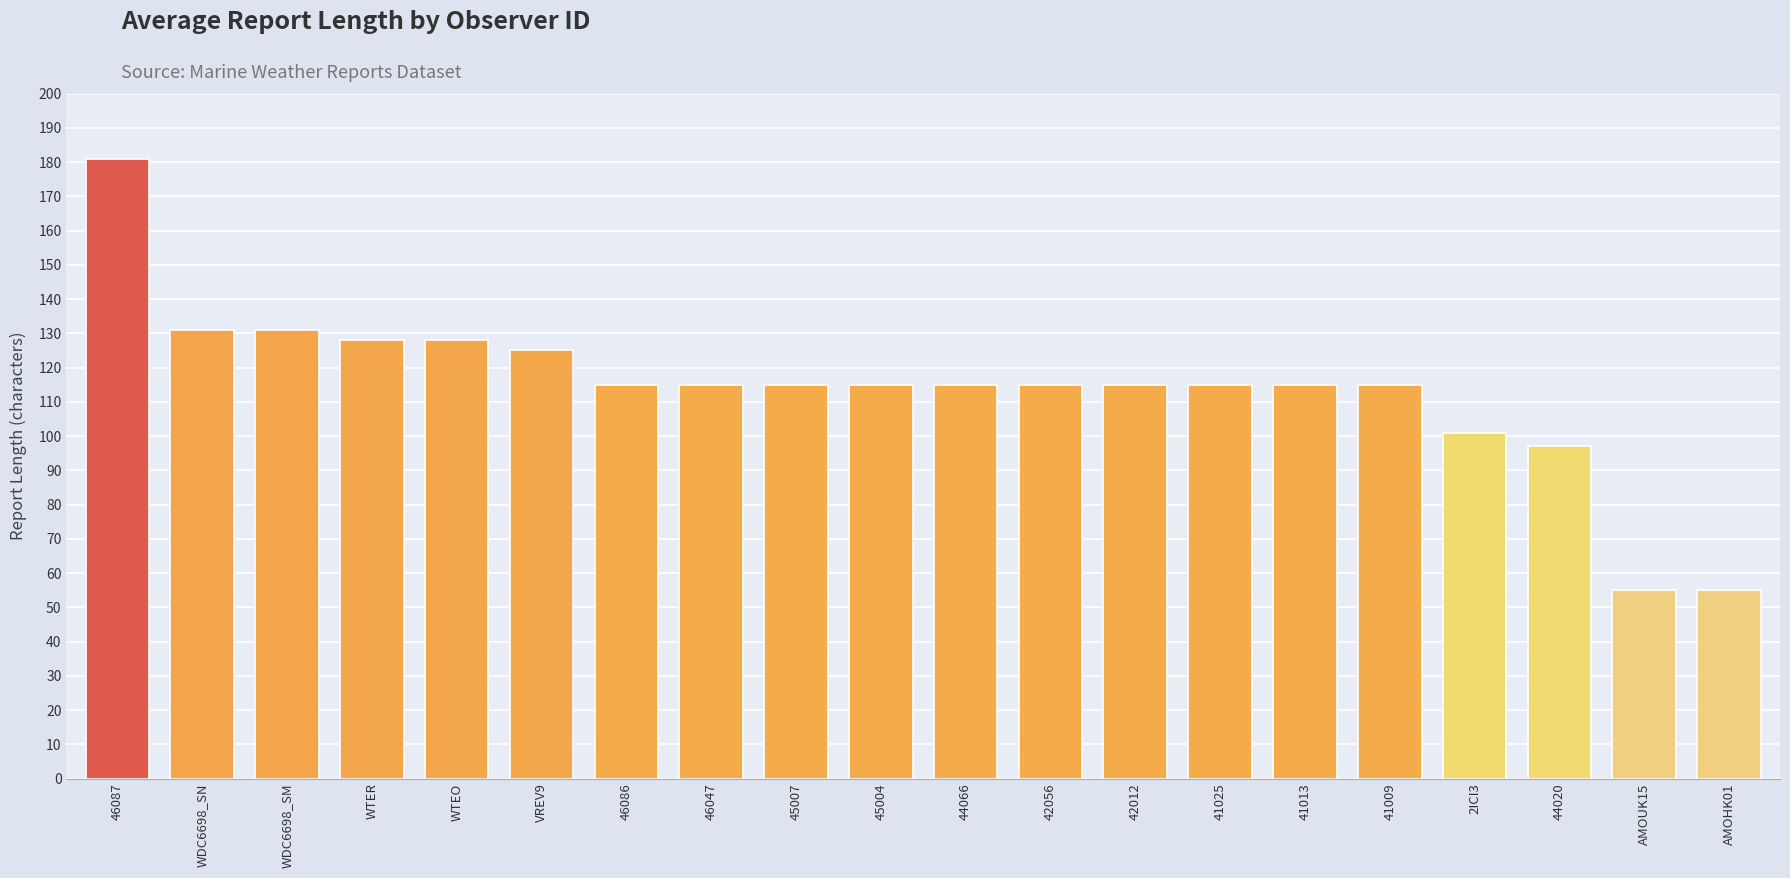

What is the label of the 5th bar from the left?

WTEO